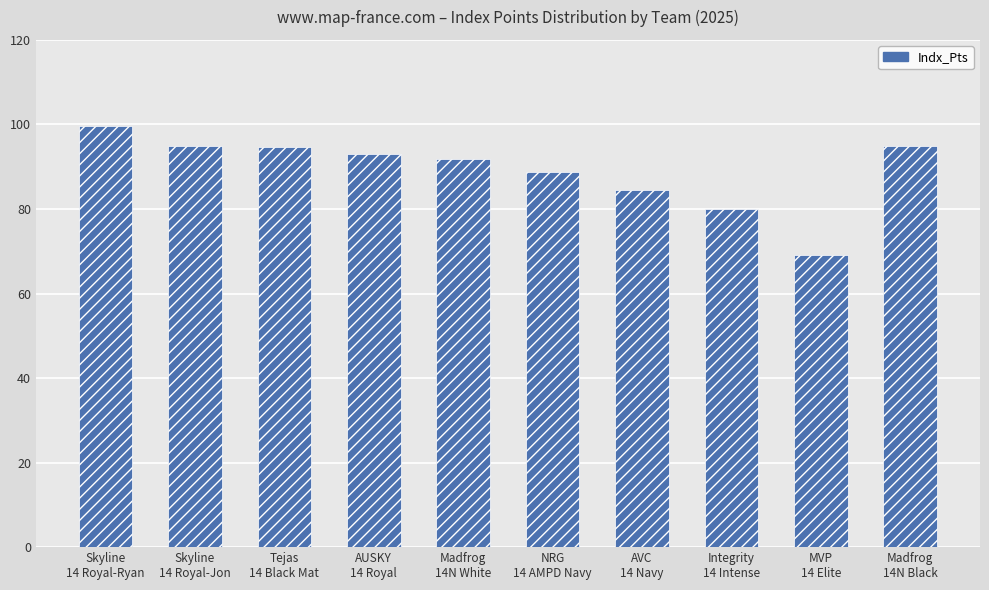

What is the difference between the second highest and minimum values?

25.8